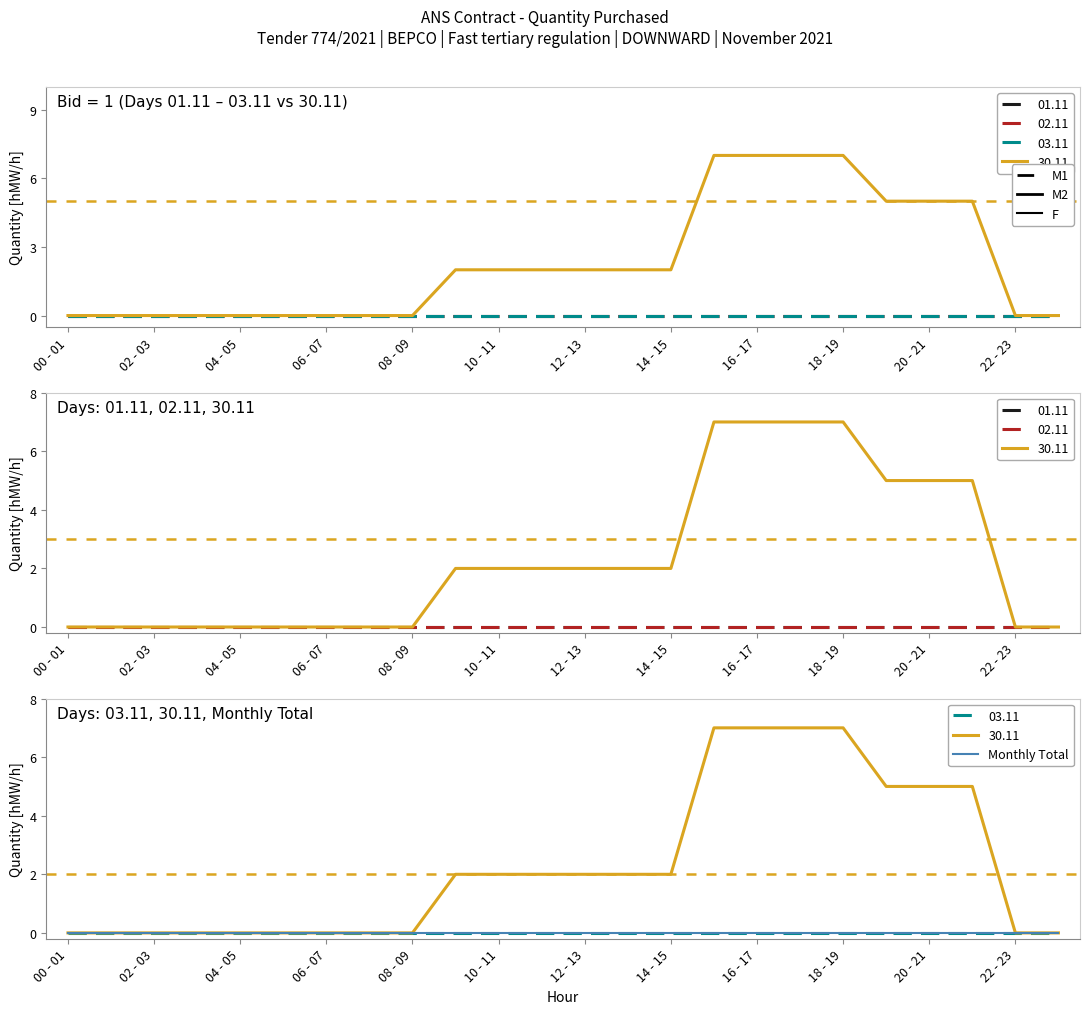

How many values in the 30.11 series are below 2?

11